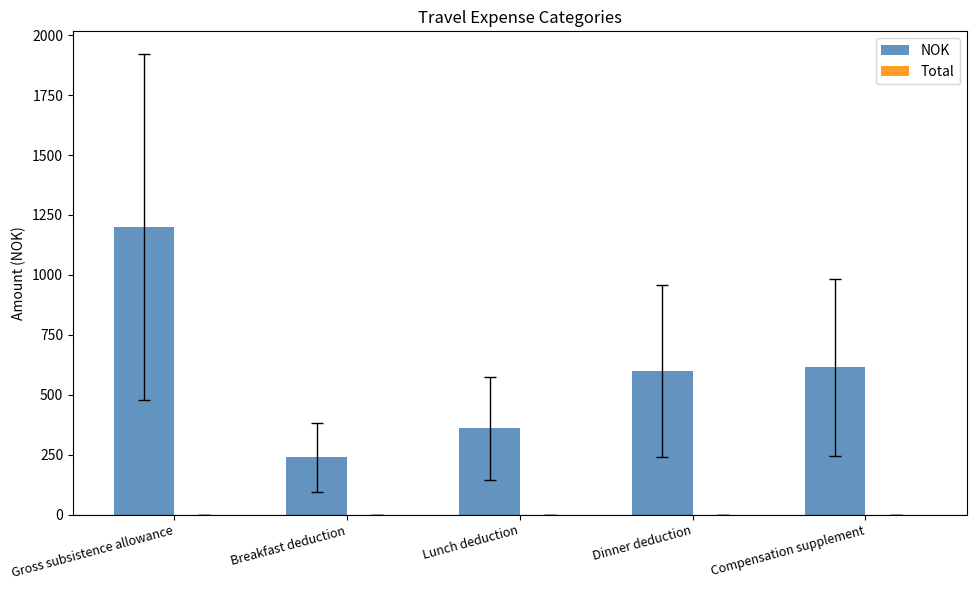

Between Dinner deduction and Lunch deduction, which is larger?

Dinner deduction